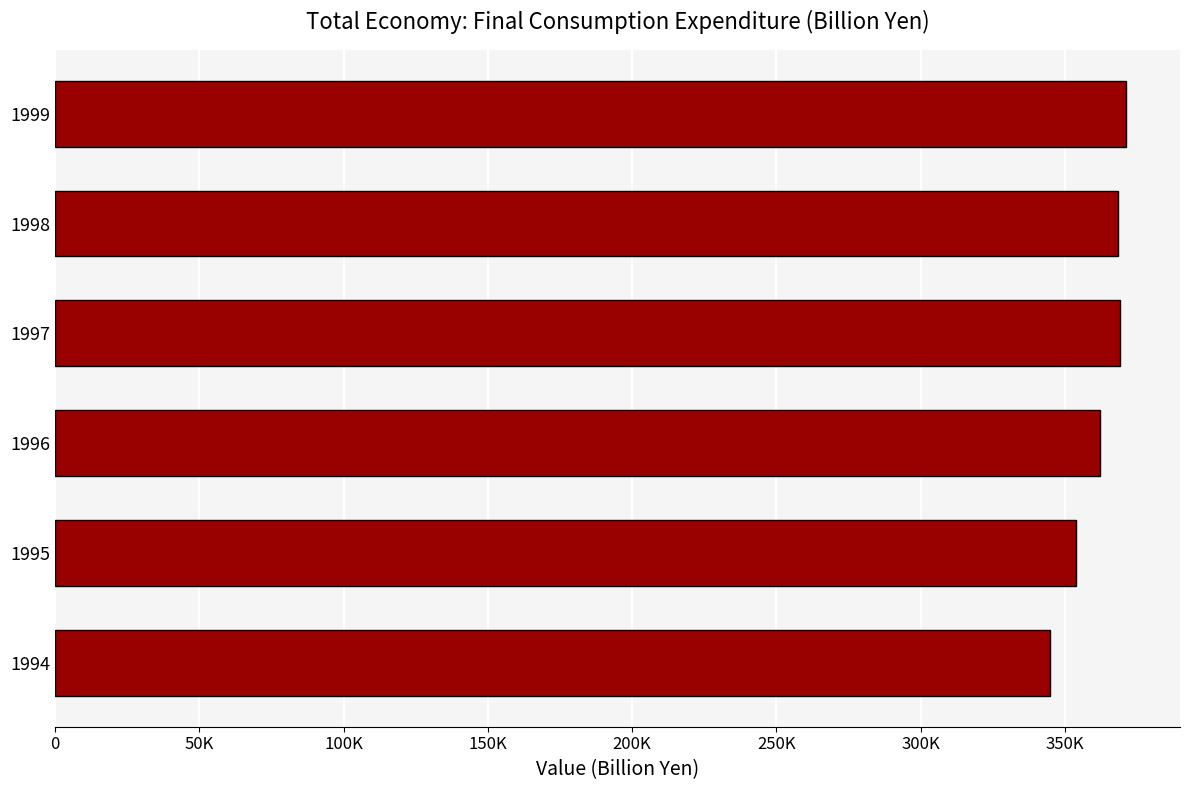

Does the chart contain any negative values?

No